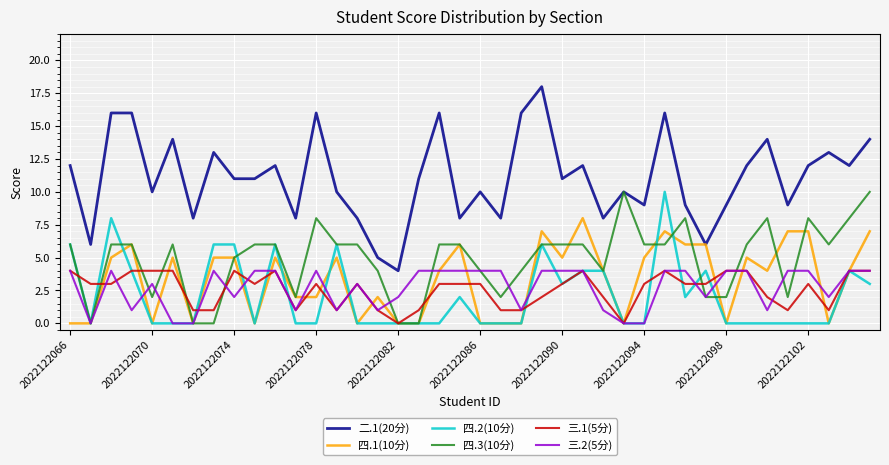

Which series has the largest range (max minus min)?

二.1(20分)